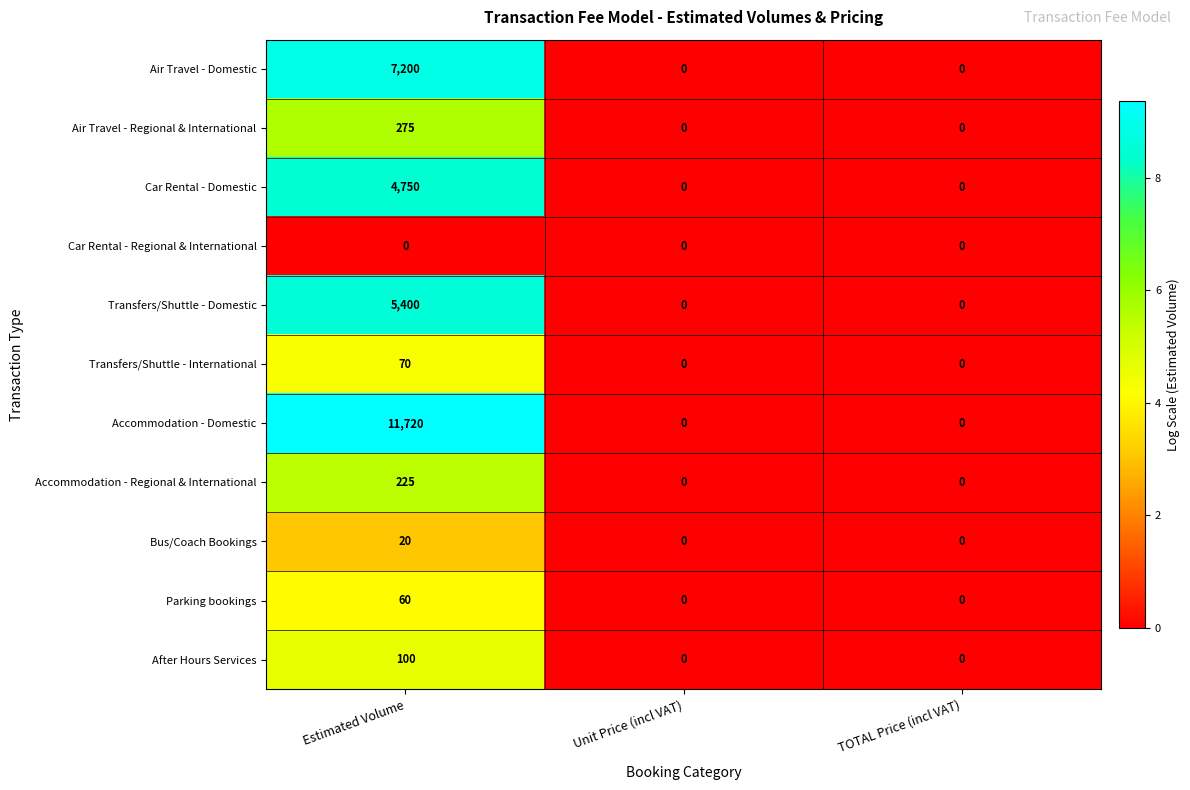

At which label does Accommodation - Domestic reach its peak?

Estimated Volume